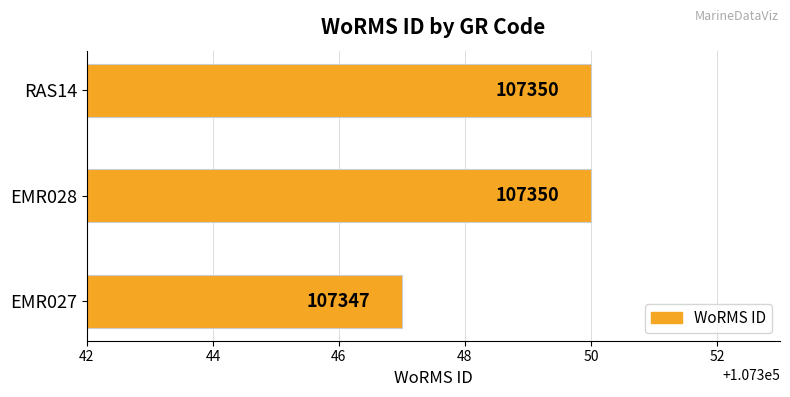

Reading top to bottom, extract all data points from this chart.

RAS14=107350	EMR028=107350	EMR027=107347